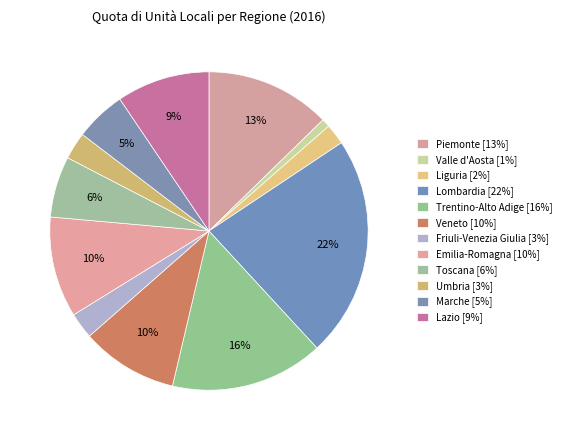

What portion of the pie excludes Lazio?

90.5%